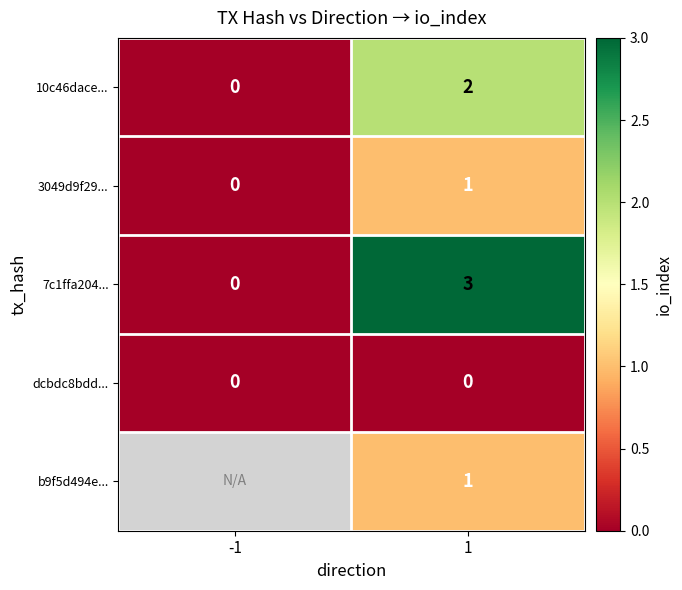

True or false: 3049d9f29... has a value of -0.6 at -1.

False